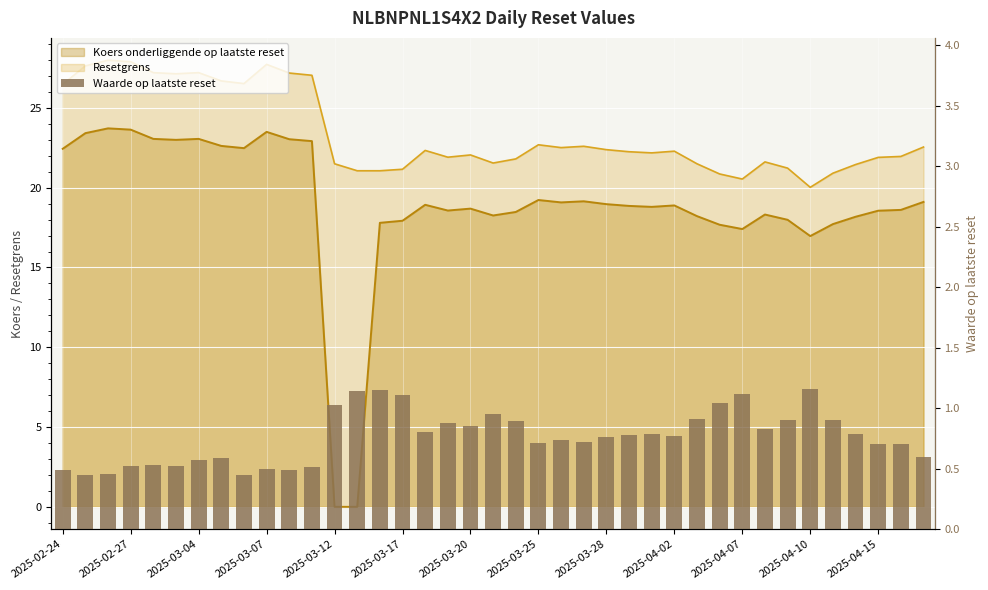

What is the change in value from 2025-02-27 to 2025-03-28?

+0.2